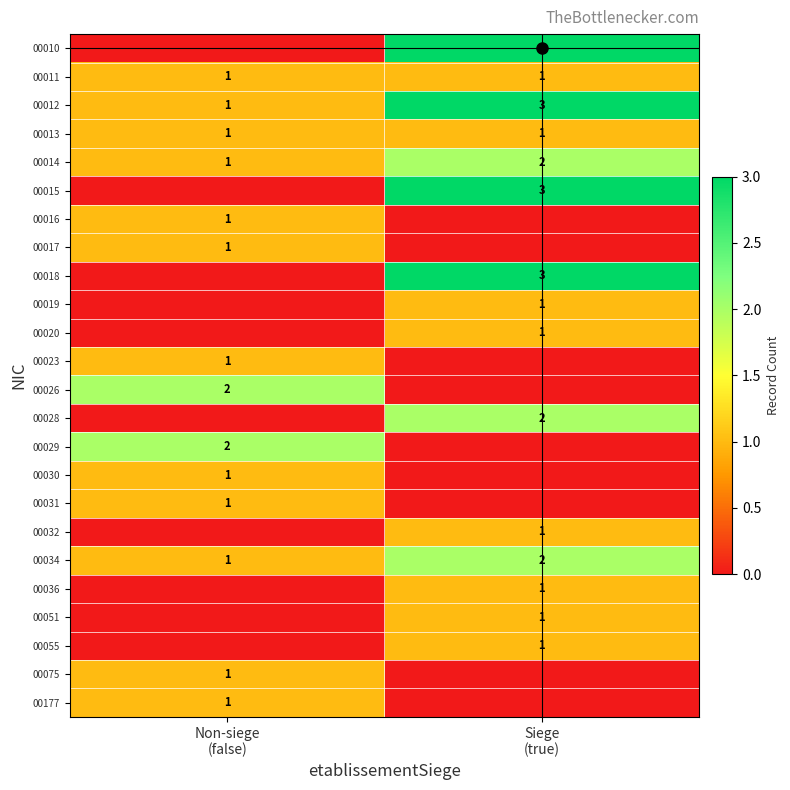

How many data points does each series have?

2